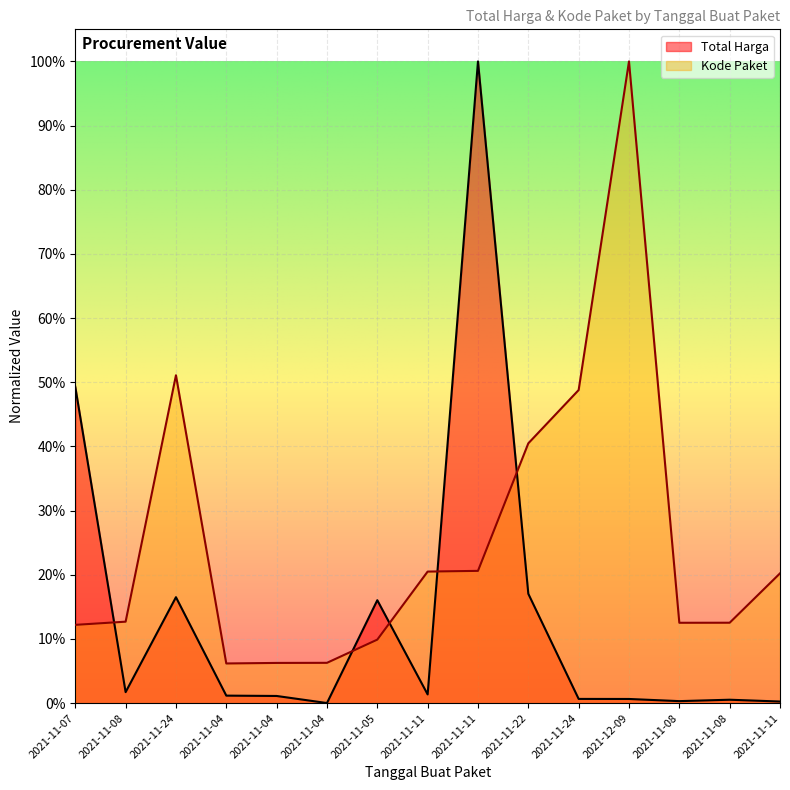

At 2021-11-11, list the series in order from smallest to largest.

Total Harga, Kode Paket